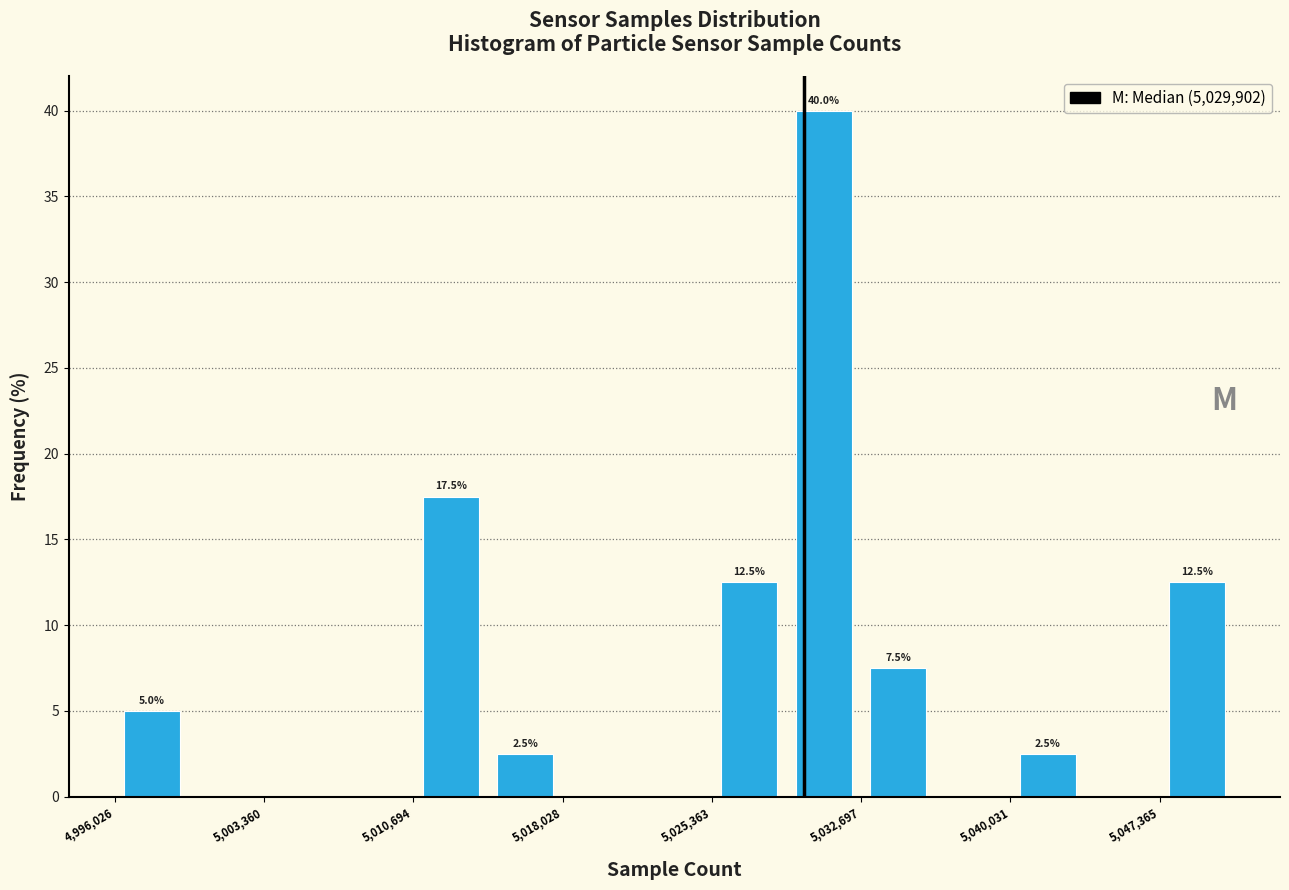

Around what value on the x-axis is the tallest bar? Give the approximate position of its centre, as read against the axis.

5031000